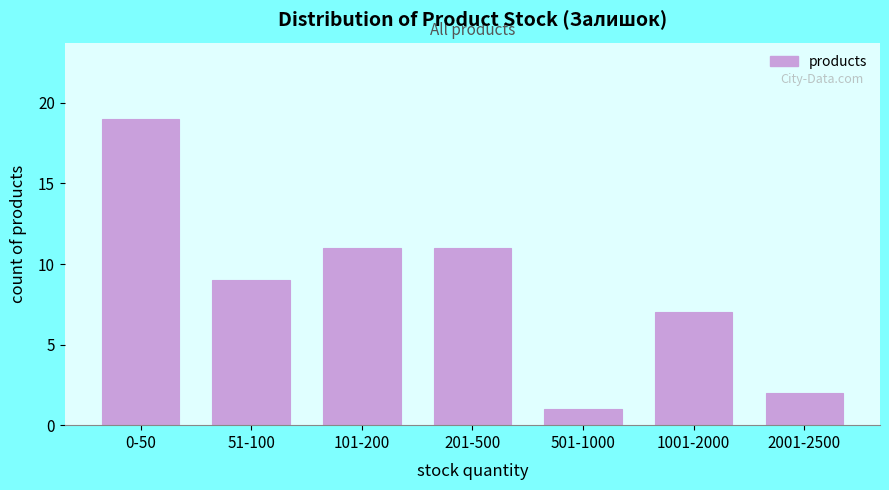

Reading left to right, transcribe all the data shown in this chart.

19	9	11	11	1	7	2